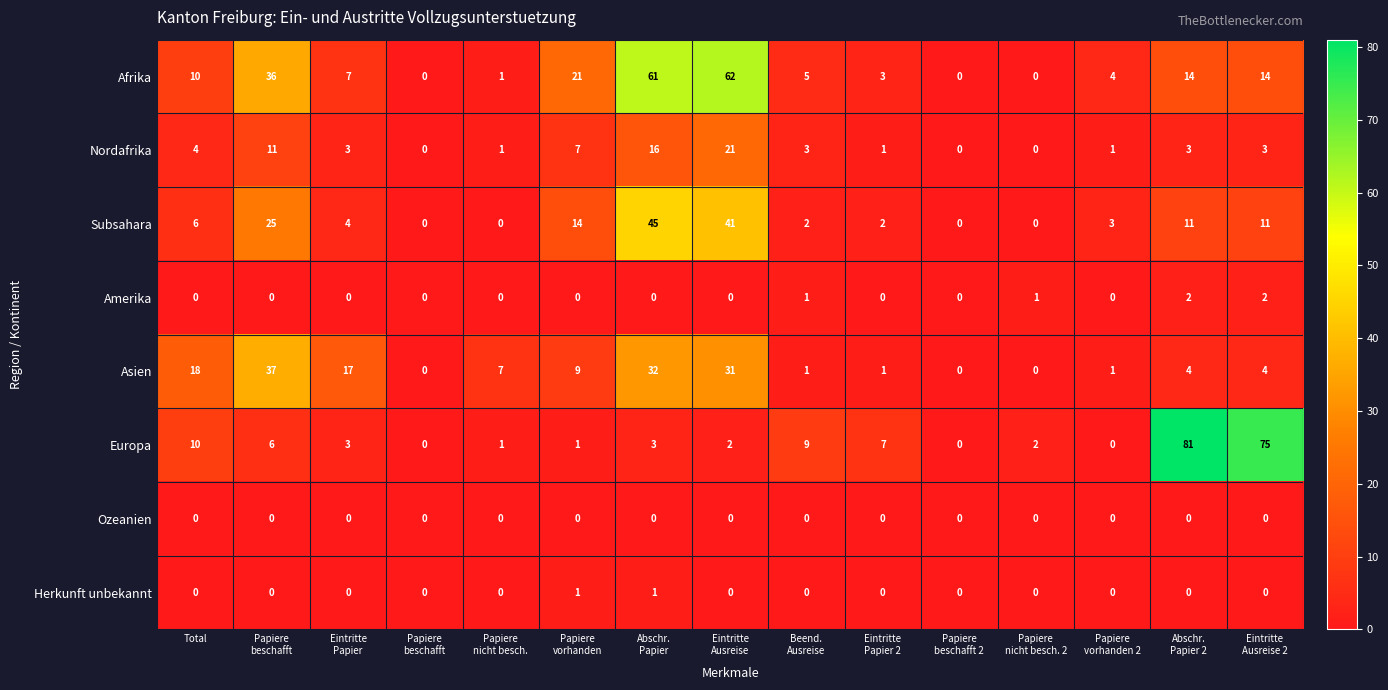

Reading left to right, list all the values displayed in this chart.

Afrika: Total=10	Papiere
beschafft=36	Eintritte
Papier=7	Papiere
beschafft=0	Papiere
nicht besch.=1	Papiere
vorhanden=21	Abschr.
Papier=61	Eintritte
Ausreise=62	Beend.
Ausreise=5	Eintritte
Papier 2=3	Papiere
beschafft 2=0	Papiere
nicht besch. 2=0	Papiere
vorhanden 2=4	Abschr.
Papier 2=14	Eintritte
Ausreise 2=14
Nordafrika: Total=4	Papiere
beschafft=11	Eintritte
Papier=3	Papiere
beschafft=0	Papiere
nicht besch.=1	Papiere
vorhanden=7	Abschr.
Papier=16	Eintritte
Ausreise=21	Beend.
Ausreise=3	Eintritte
Papier 2=1	Papiere
beschafft 2=0	Papiere
nicht besch. 2=0	Papiere
vorhanden 2=1	Abschr.
Papier 2=3	Eintritte
Ausreise 2=3
Subsahara: Total=6	Papiere
beschafft=25	Eintritte
Papier=4	Papiere
beschafft=0	Papiere
nicht besch.=0	Papiere
vorhanden=14	Abschr.
Papier=45	Eintritte
Ausreise=41	Beend.
Ausreise=2	Eintritte
Papier 2=2	Papiere
beschafft 2=0	Papiere
nicht besch. 2=0	Papiere
vorhanden 2=3	Abschr.
Papier 2=11	Eintritte
Ausreise 2=11
Amerika: Total=0	Papiere
beschafft=0	Eintritte
Papier=0	Papiere
beschafft=0	Papiere
nicht besch.=0	Papiere
vorhanden=0	Abschr.
Papier=0	Eintritte
Ausreise=0	Beend.
Ausreise=1	Eintritte
Papier 2=0	Papiere
beschafft 2=0	Papiere
nicht besch. 2=1	Papiere
vorhanden 2=0	Abschr.
Papier 2=2	Eintritte
Ausreise 2=2
Asien: Total=18	Papiere
beschafft=37	Eintritte
Papier=17	Papiere
beschafft=0	Papiere
nicht besch.=7	Papiere
vorhanden=9	Abschr.
Papier=32	Eintritte
Ausreise=31	Beend.
Ausreise=1	Eintritte
Papier 2=1	Papiere
beschafft 2=0	Papiere
nicht besch. 2=0	Papiere
vorhanden 2=1	Abschr.
Papier 2=4	Eintritte
Ausreise 2=4
Europa: Total=10	Papiere
beschafft=6	Eintritte
Papier=3	Papiere
beschafft=0	Papiere
nicht besch.=1	Papiere
vorhanden=1	Abschr.
Papier=3	Eintritte
Ausreise=2	Beend.
Ausreise=9	Eintritte
Papier 2=7	Papiere
beschafft 2=0	Papiere
nicht besch. 2=2	Papiere
vorhanden 2=0	Abschr.
Papier 2=81	Eintritte
Ausreise 2=75
Ozeanien: Total=0	Papiere
beschafft=0	Eintritte
Papier=0	Papiere
beschafft=0	Papiere
nicht besch.=0	Papiere
vorhanden=0	Abschr.
Papier=0	Eintritte
Ausreise=0	Beend.
Ausreise=0	Eintritte
Papier 2=0	Papiere
beschafft 2=0	Papiere
nicht besch. 2=0	Papiere
vorhanden 2=0	Abschr.
Papier 2=0	Eintritte
Ausreise 2=0
Herkunft unbekannt: Total=0	Papiere
beschafft=0	Eintritte
Papier=0	Papiere
beschafft=0	Papiere
nicht besch.=0	Papiere
vorhanden=1	Abschr.
Papier=1	Eintritte
Ausreise=0	Beend.
Ausreise=0	Eintritte
Papier 2=0	Papiere
beschafft 2=0	Papiere
nicht besch. 2=0	Papiere
vorhanden 2=0	Abschr.
Papier 2=0	Eintritte
Ausreise 2=0